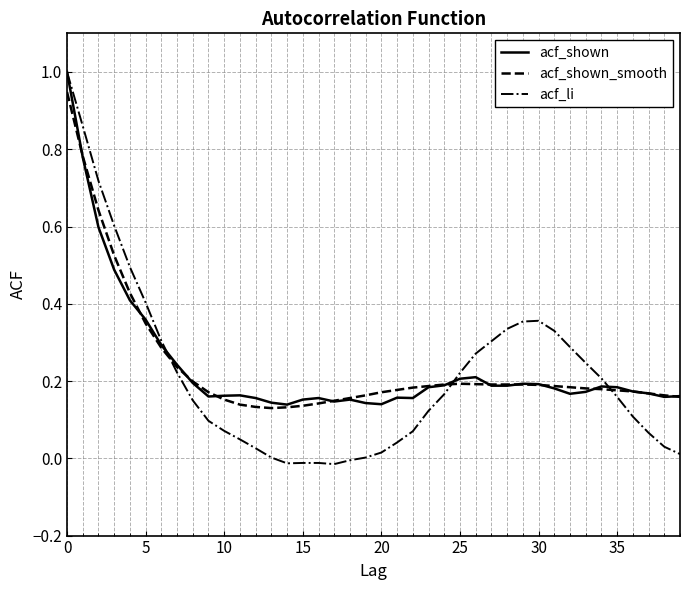

What is the maximum value for acf_li?

1.0